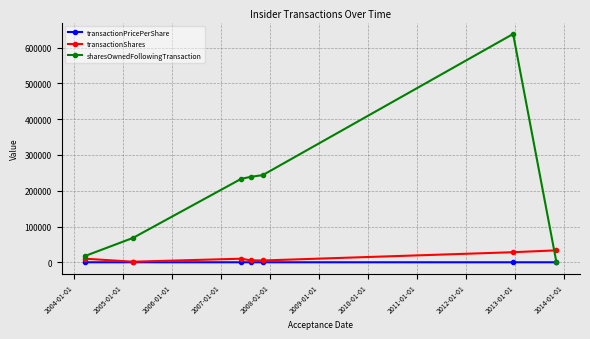

Rank the series by their maximum value, from lowest to highest.

transactionPricePerShare, transactionShares, sharesOwnedFollowingTransaction